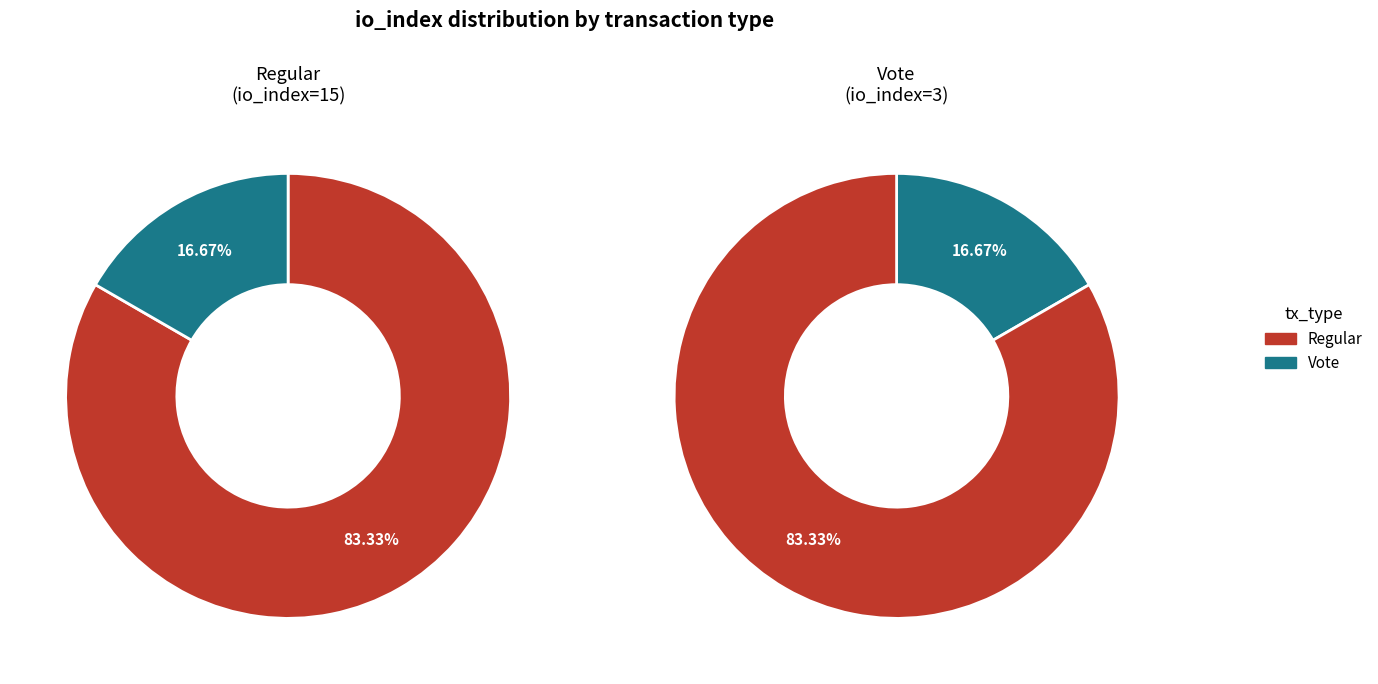

What percentage is the Vote (io_index=3) slice, to the nearest percent?

17%